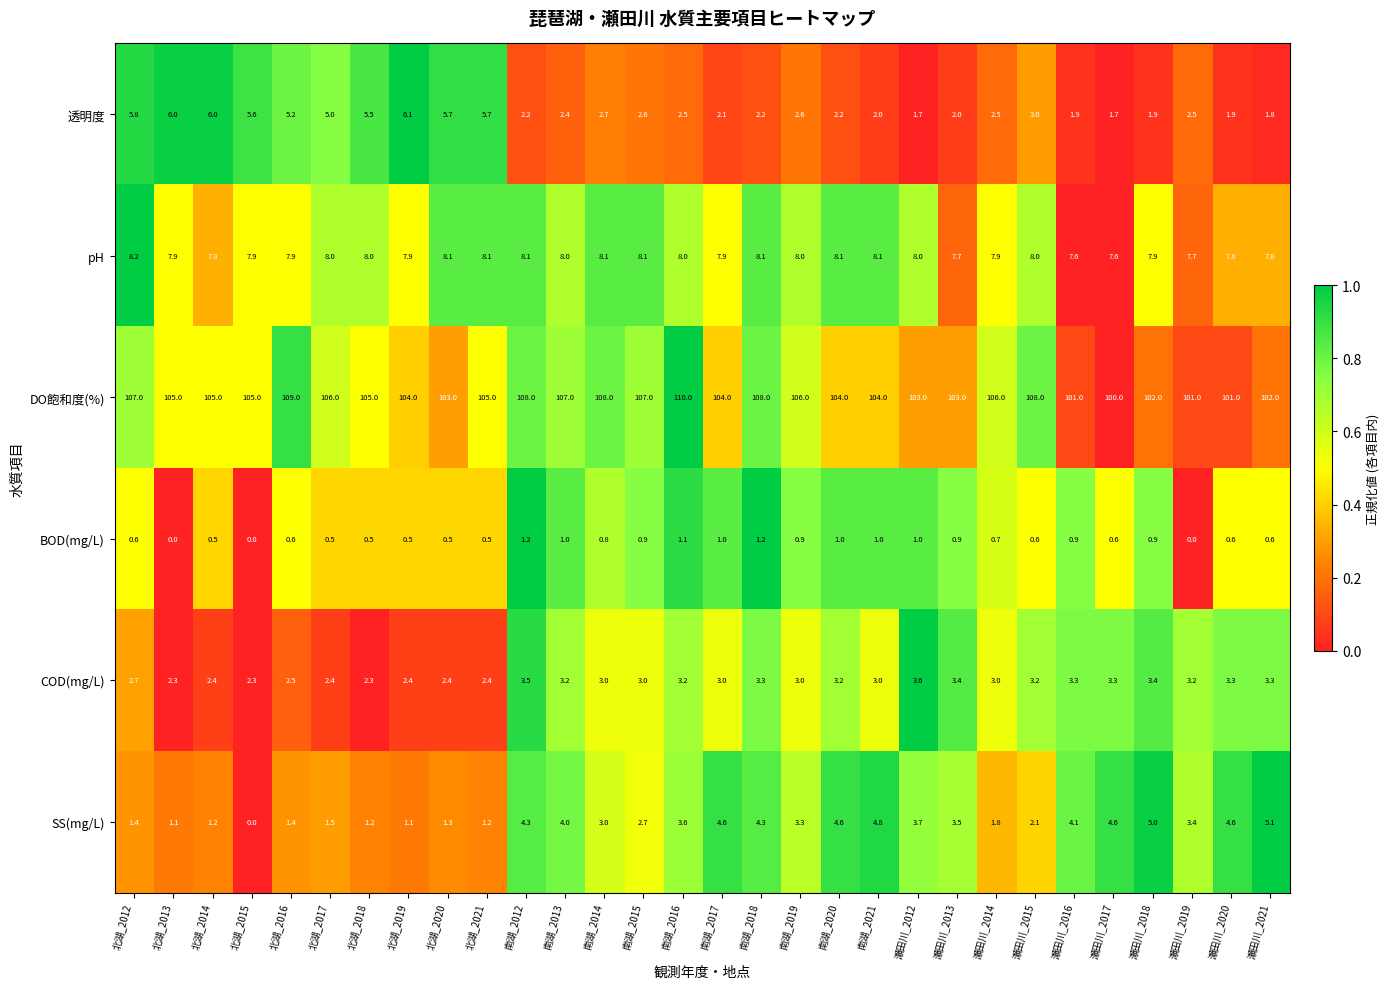

What is the total value across all series at 瀬田川_2021?

120.6